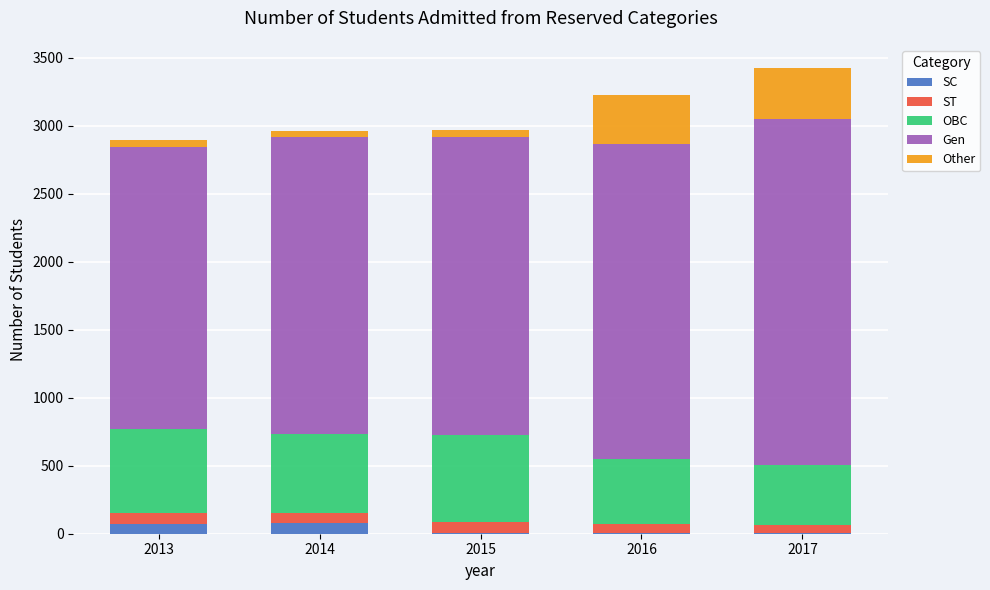

What is the maximum value for SC?

78